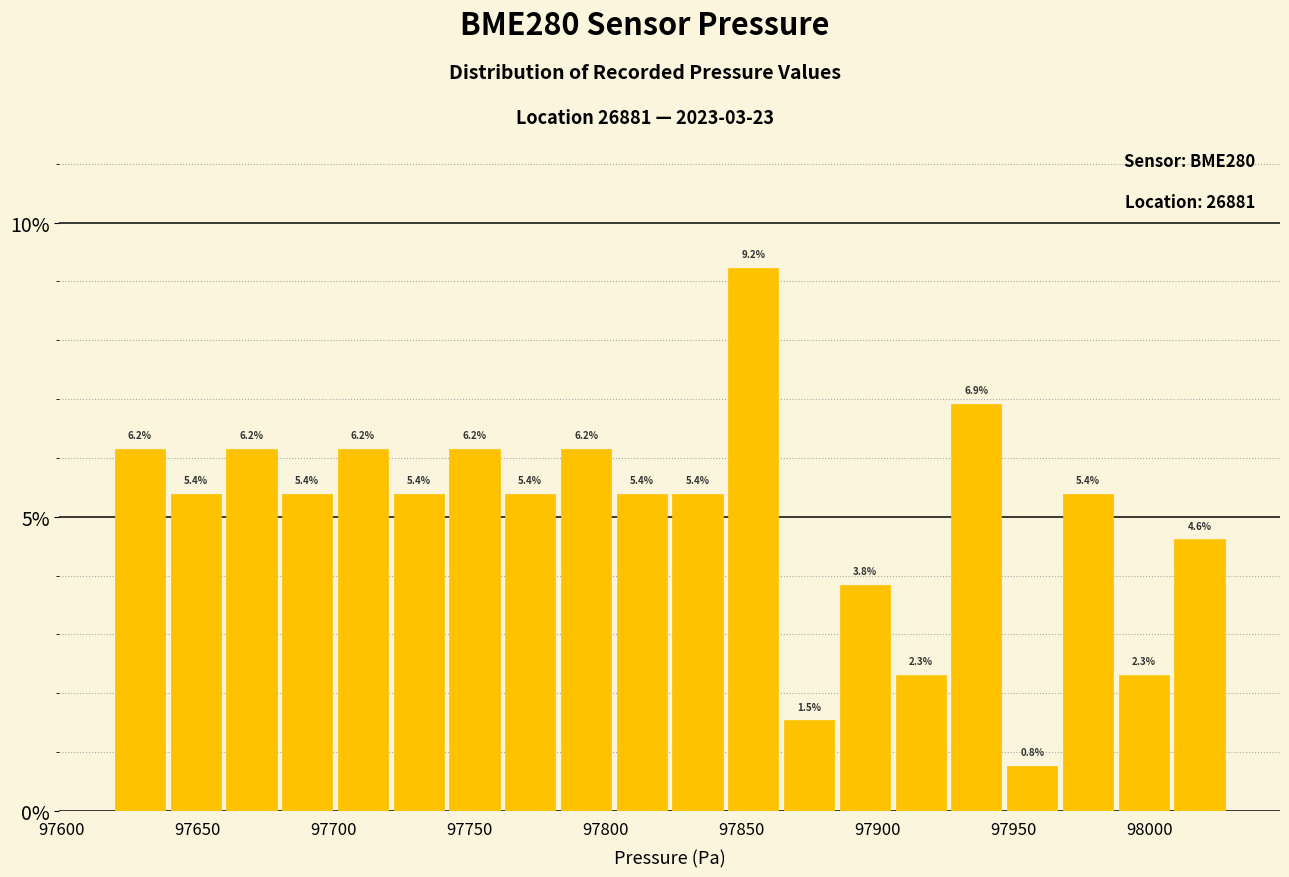

What is the height of the bar covering 97905 to 97925 on the x-axis? The bar edges are not printed on the chart, so give them approximately, as read against the axis.

2.3